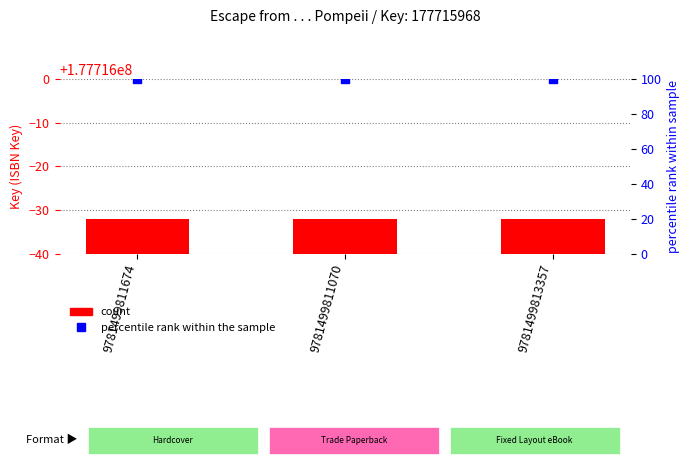

At how many categories does at least one series exceed 44886916?

3